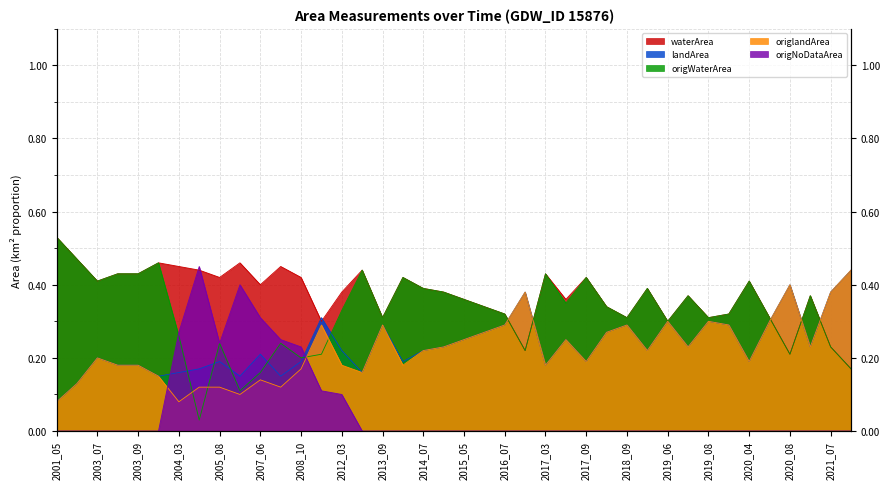

Rank the series by their maximum value, from lowest to highest.

landArea, origlandArea, origNoDataArea, waterArea, origWaterArea